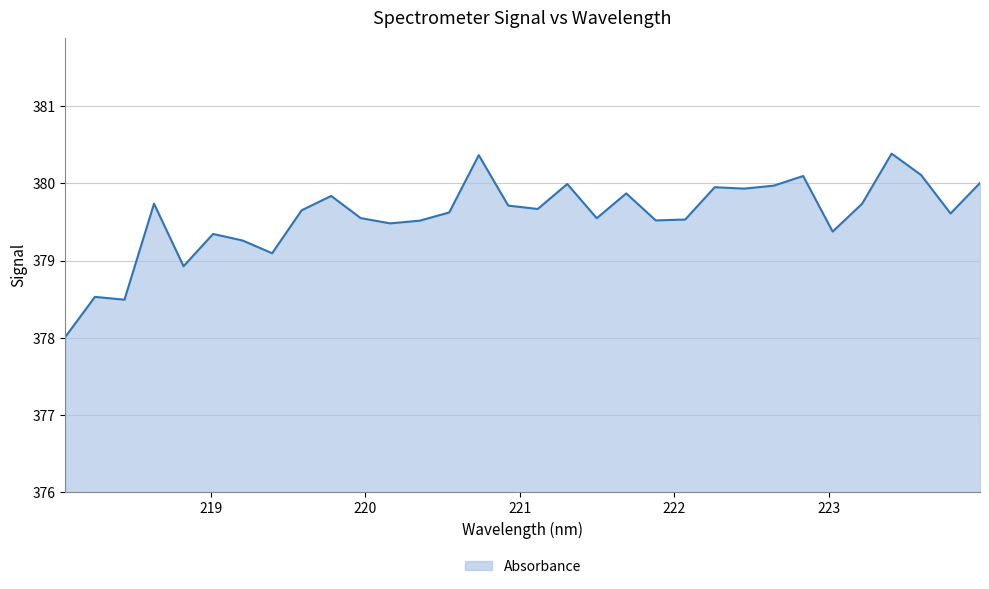

What is the difference between the maximum and minimum values?

2.4